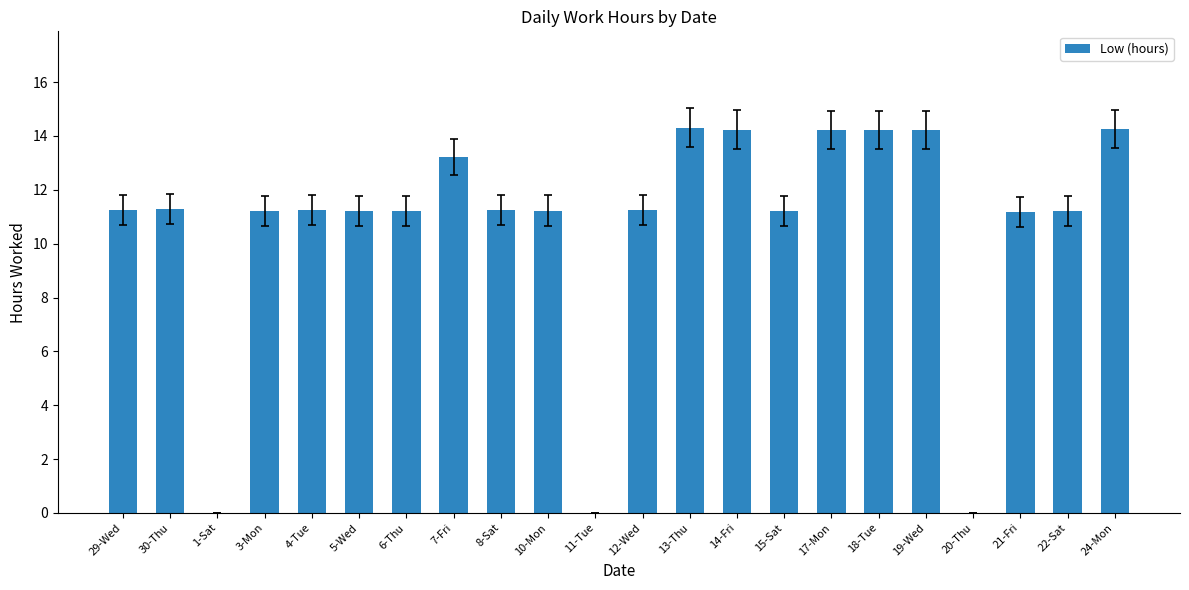

How many categories are shown in the chart?

22